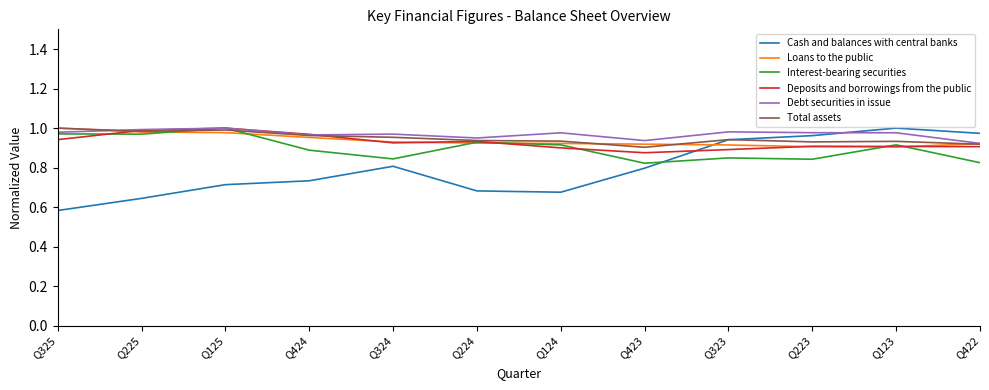

In Interest-bearing securities, how many points are lower than both neighbors (excluding endpoints)?

4